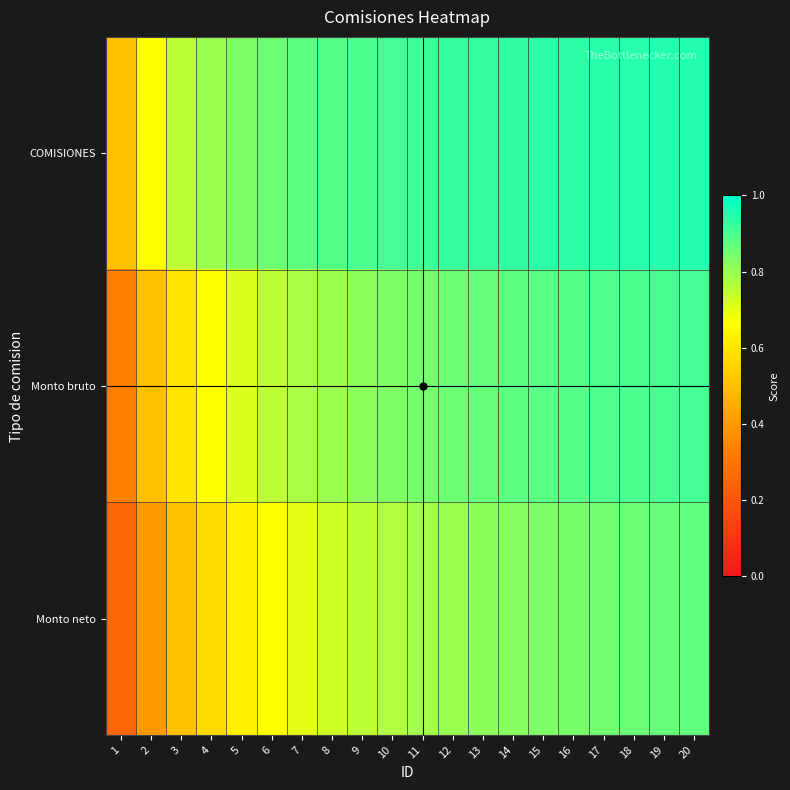

Which series has the widest spread of values?

Monto neto